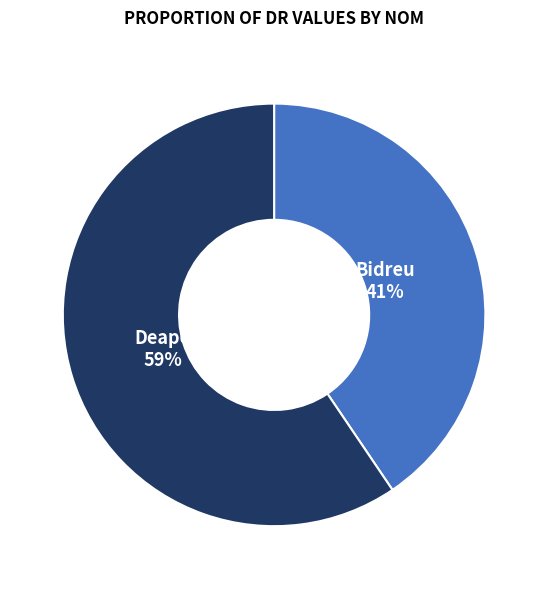

Does any single category account for the majority?

Yes